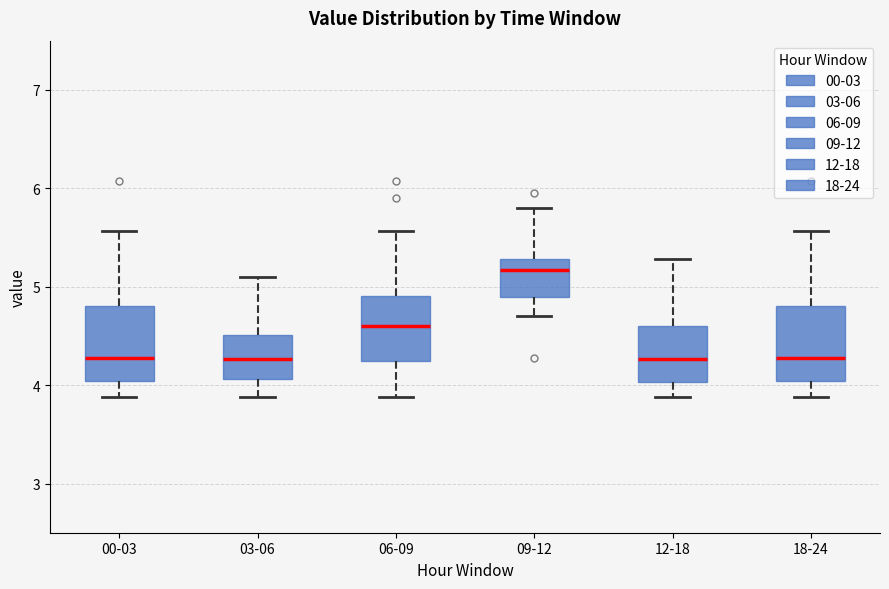

Where is the lower edge of the box for 09-12 on the y-axis? The values are not printed on the chart, so give them approximately, as read against the axis.

4.9